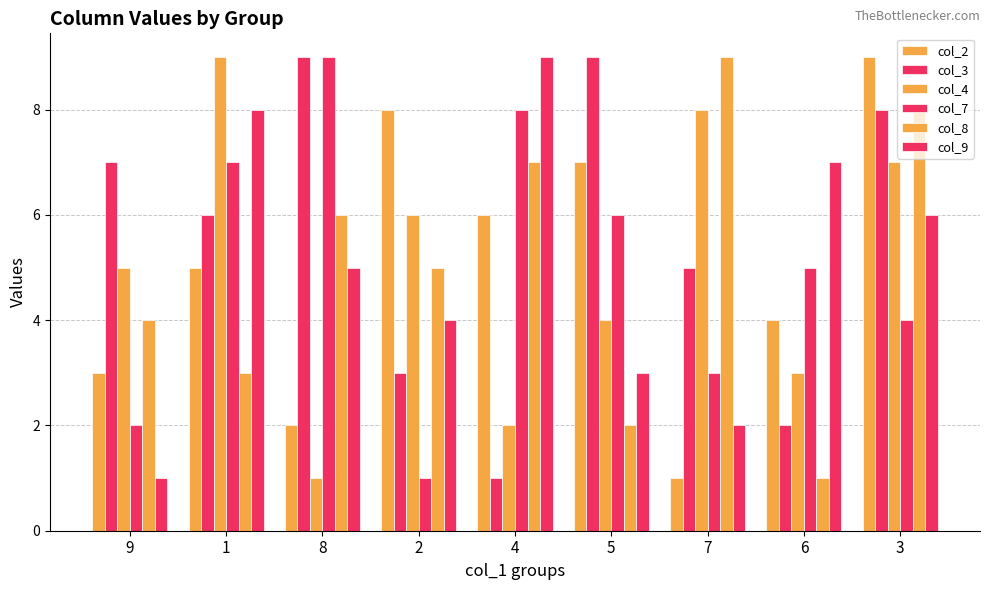

What is the sum of all col_7 values?

45